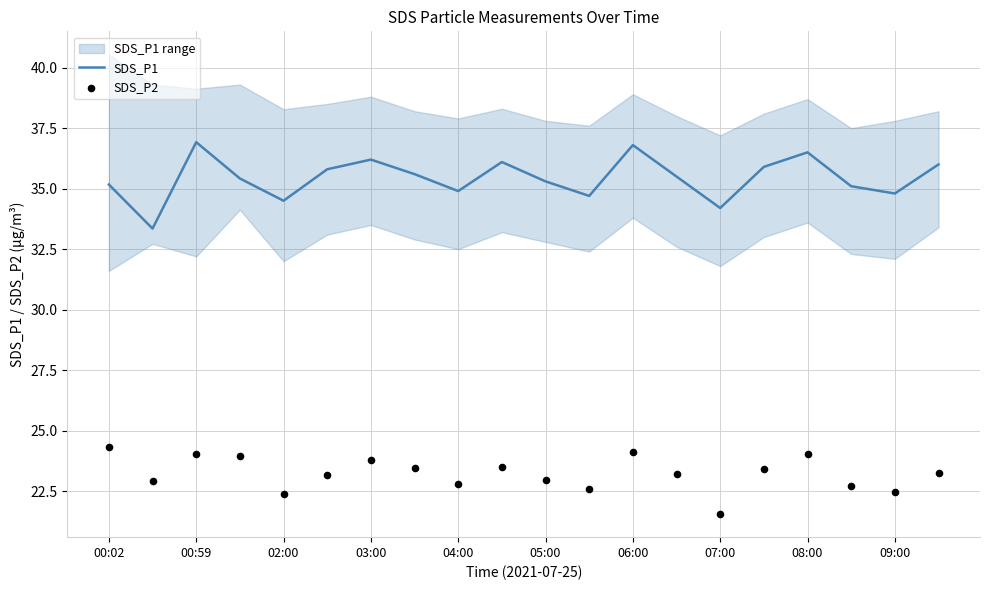

At how many categories does at least one series exceed 23?

20